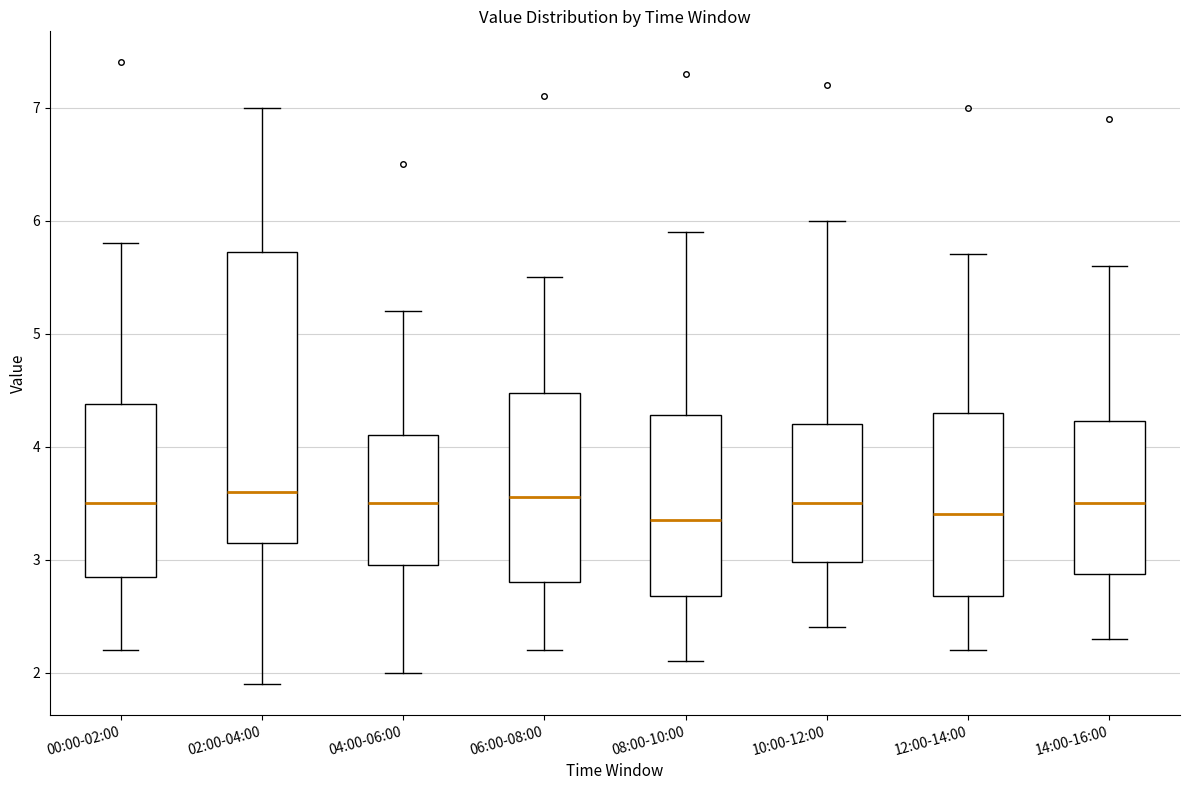

Which box is the tallest, from its lower edge to its upper edge?

02:00-04:00